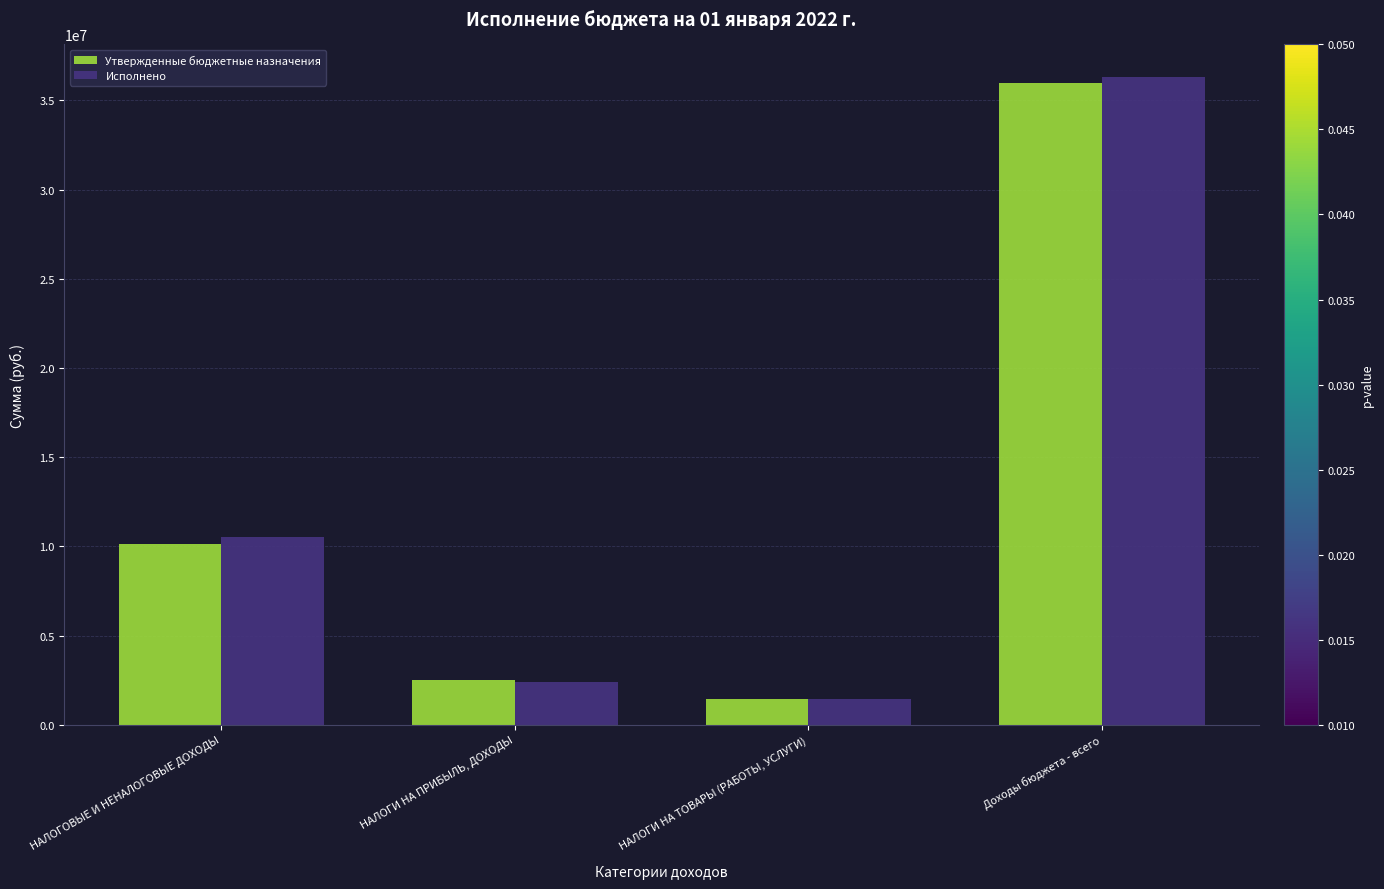

Which series has the widest spread of values?

Исполнено